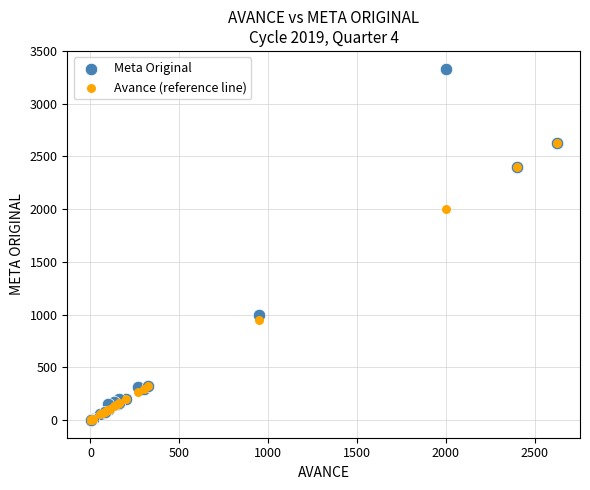

Which series has the widest spread of Y values?

Meta Original